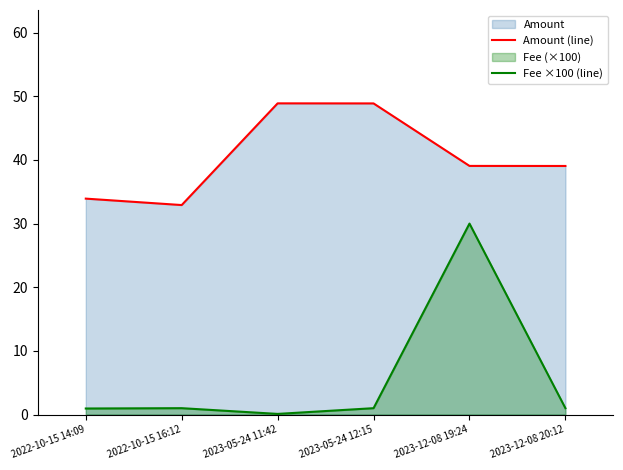

Is it true that Amount (line) equals 12.4 at 2023-05-24 12:15?

False